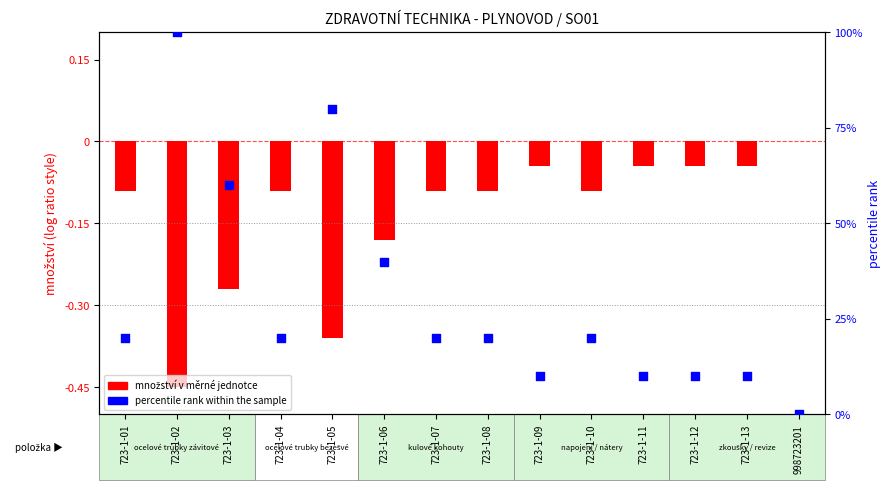

Which series contains the lowest Y value?

množství (normalized)